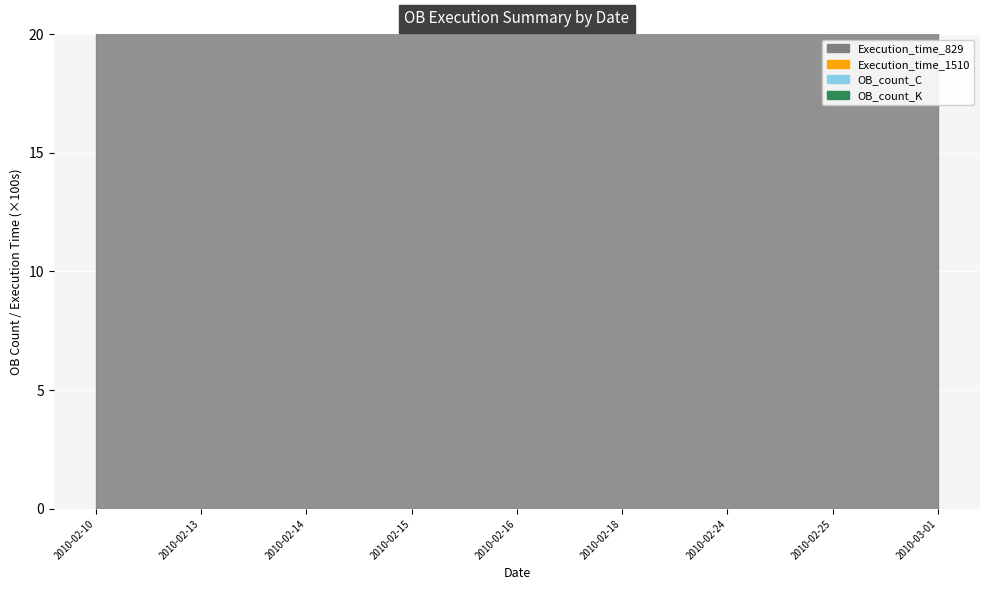

How many data points in OB_count_C are less than 2?

3